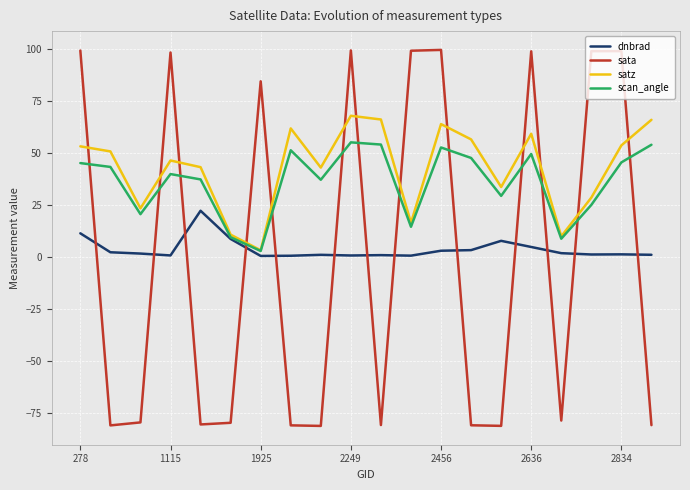

Which series has the largest total across all categories?

satz